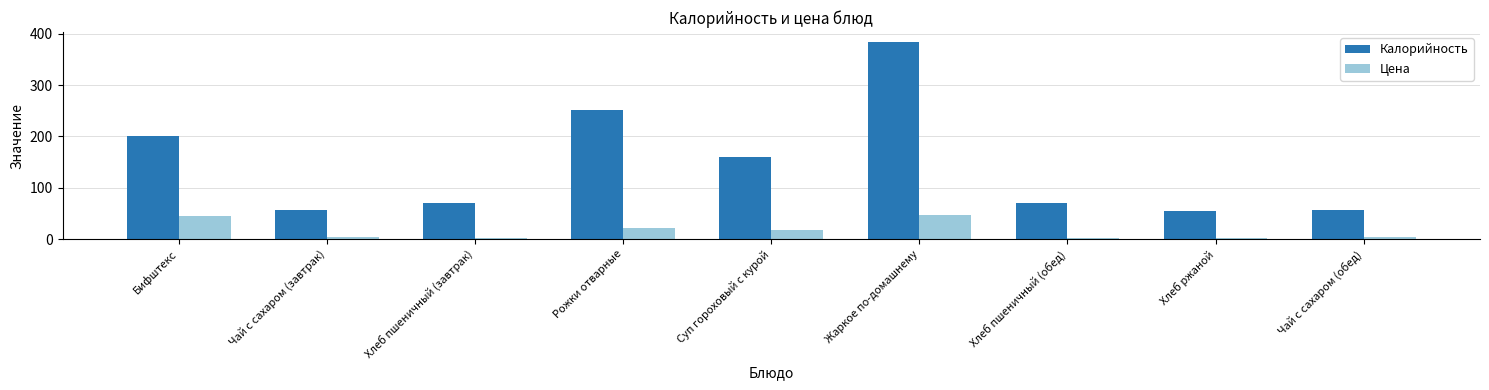

What are all the series names shown in the legend?

Калорийность, Цена